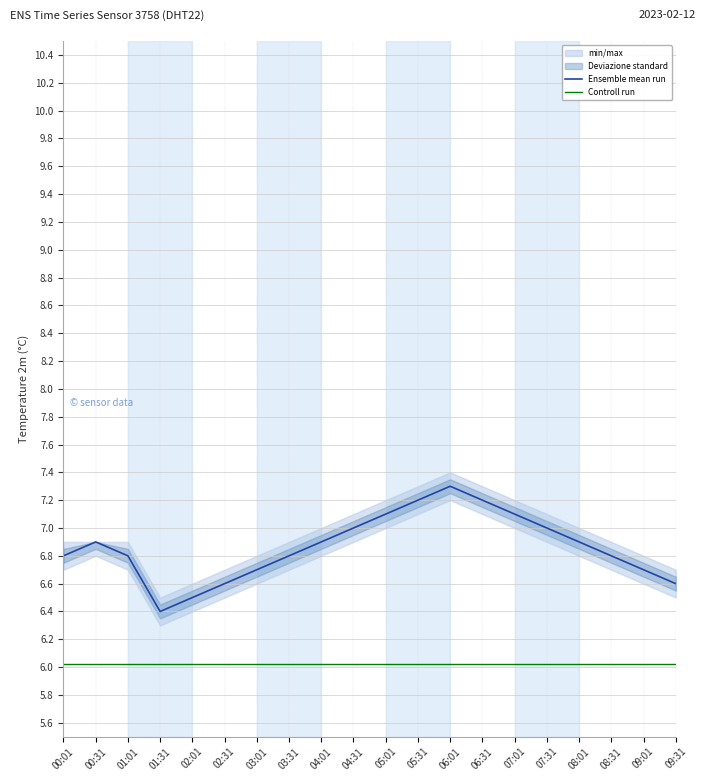

Is it true that Ensemble mean run equals 9.9 at 06:01?

False